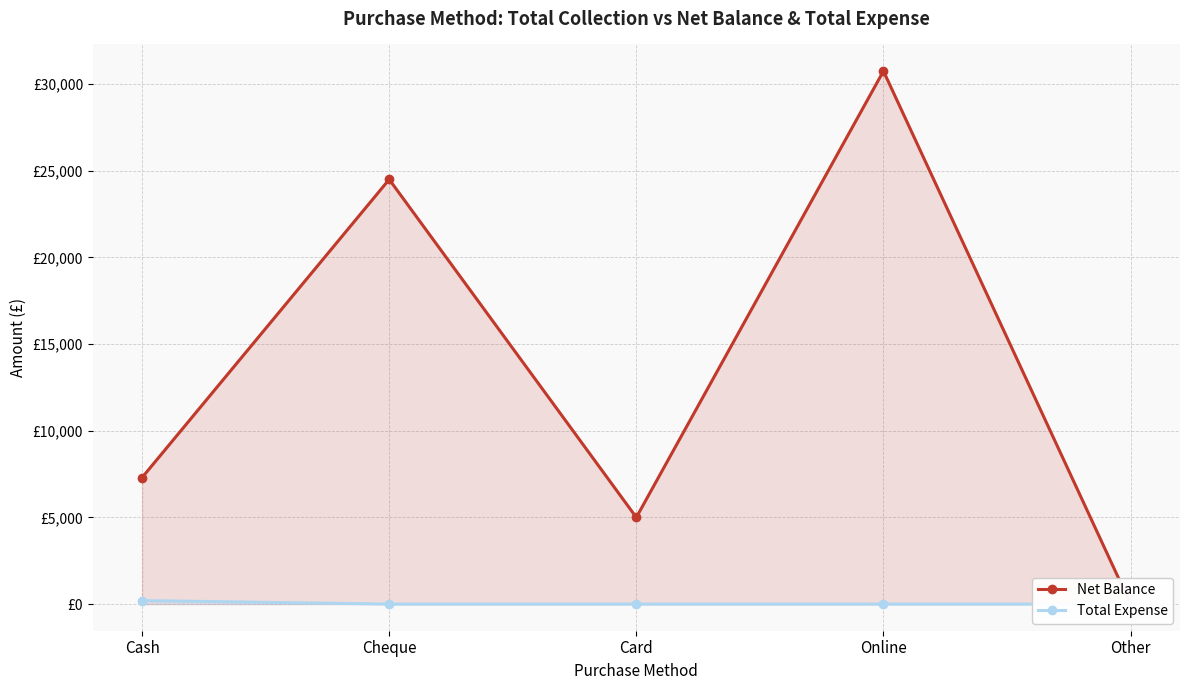

True or false: Total Expense has more than 0 points higher than both neighbors.

False